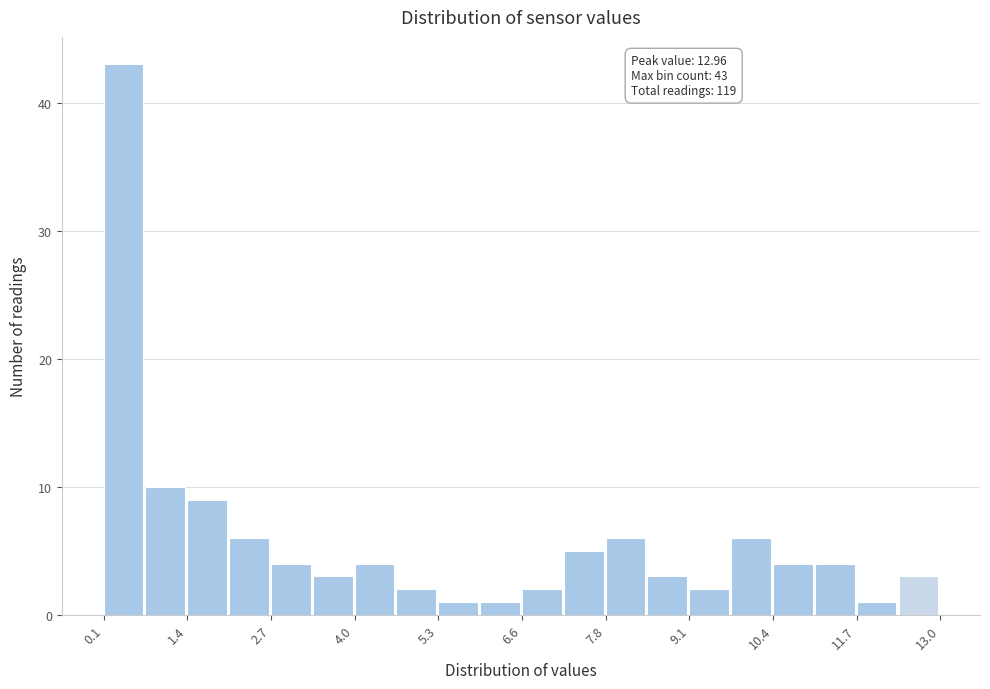

Around what value on the x-axis is the tallest bar? Give the approximate position of its centre, as read against the axis.

0.4